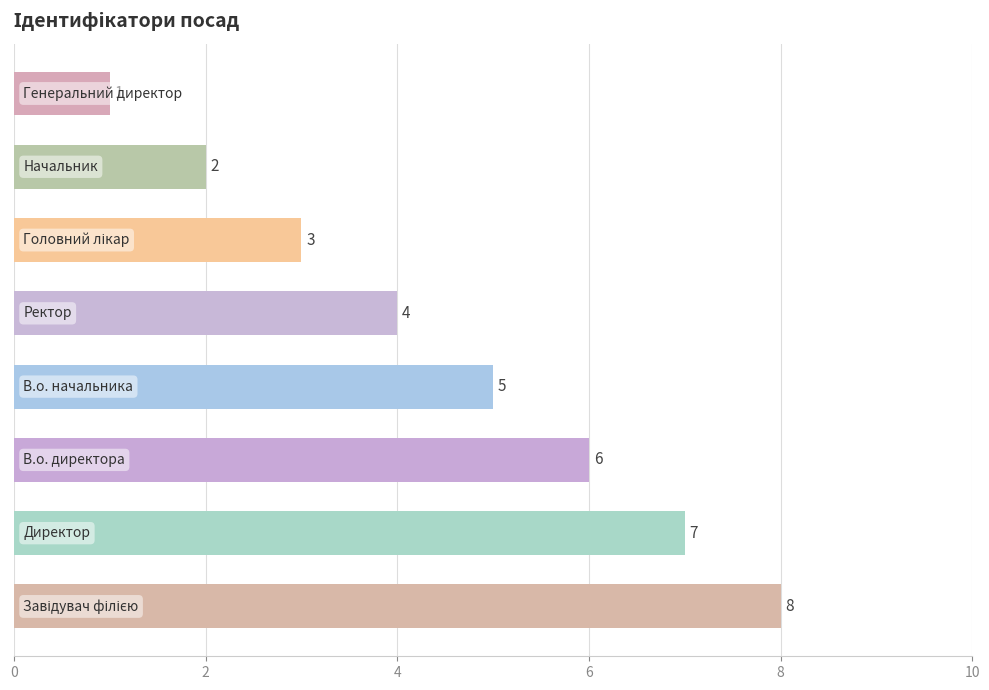

How many values are between 3 and 7?

5